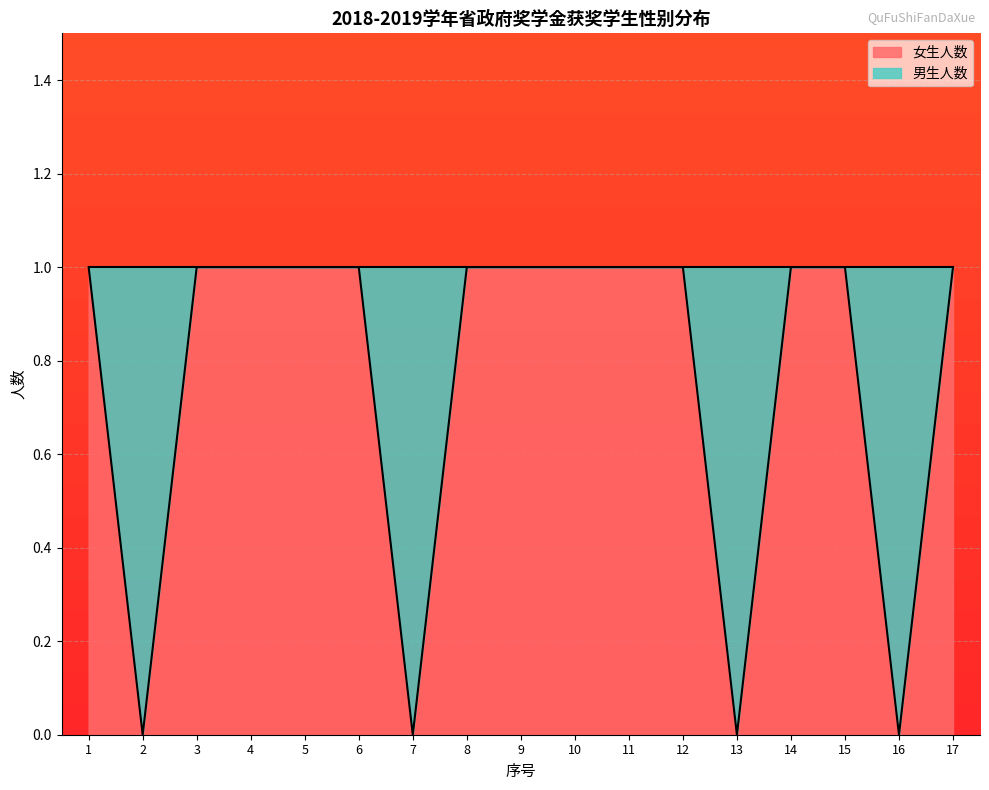

Count the values in the range 1 to 2.

13